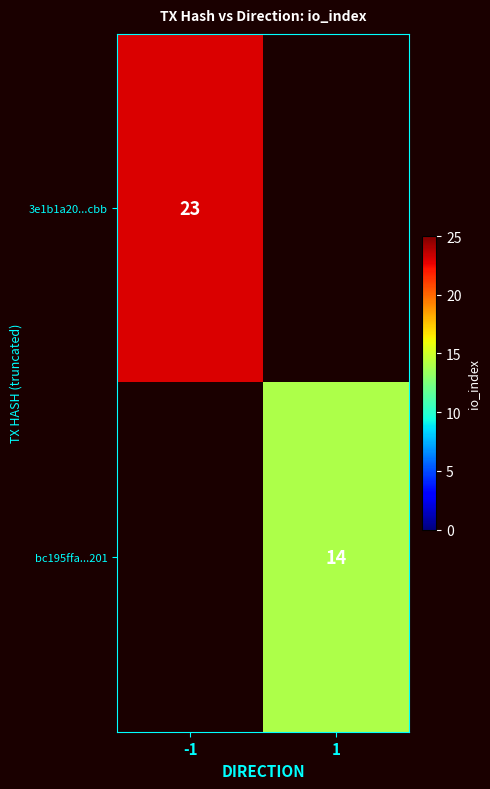

The value of 3e1b1a20...cbb at -1 is 32. True or false?

False